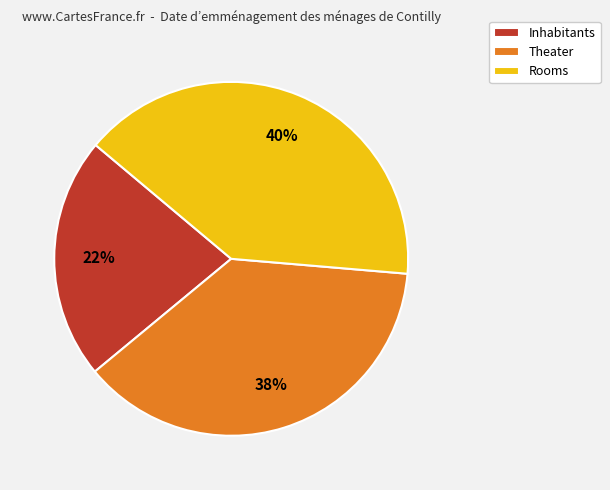

True or false: Inhabitants accounts for 13% of the total.

False